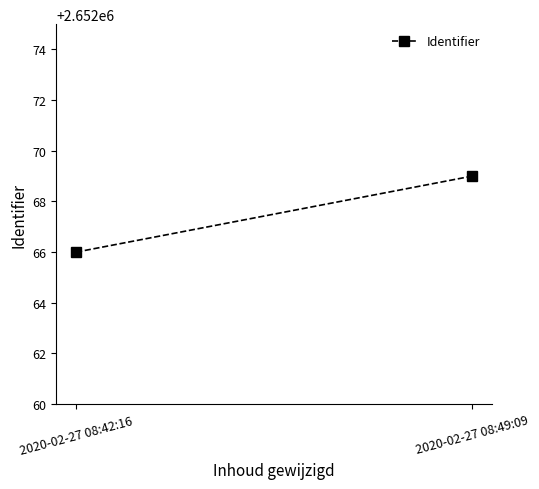

What is the maximum value shown in the chart?

2652069